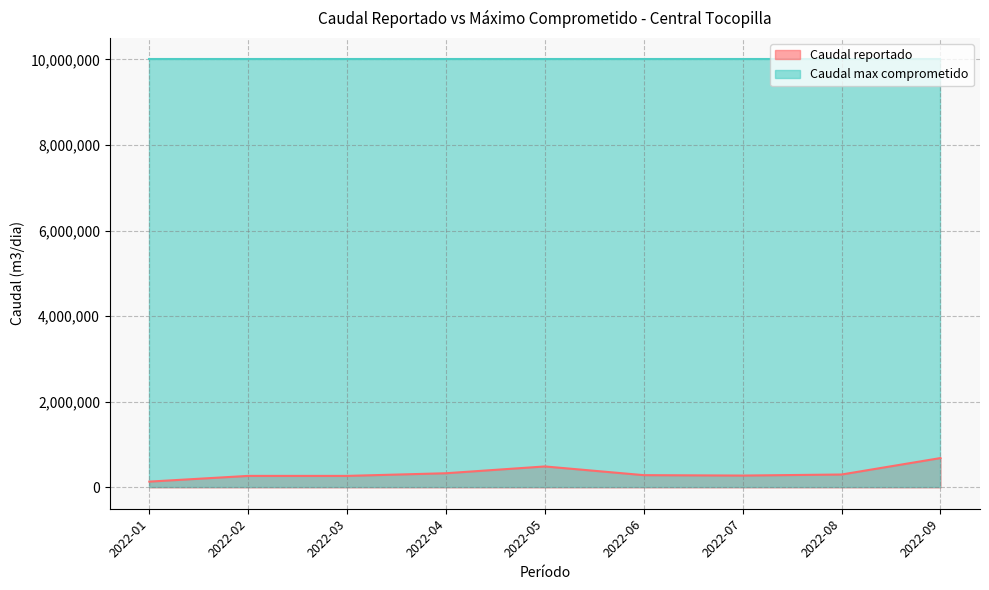

How many interior local peaks (higher than both neighbors) does the data have?

1